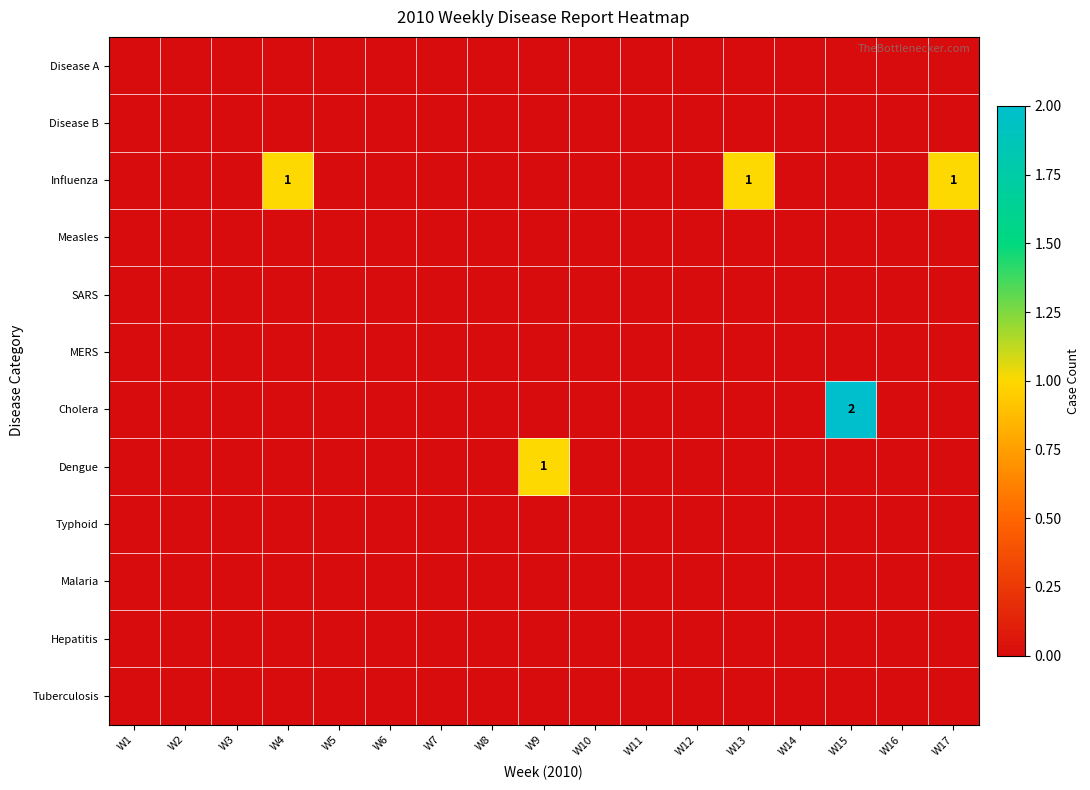

The value of MERS at W4 is 0. True or false?

True